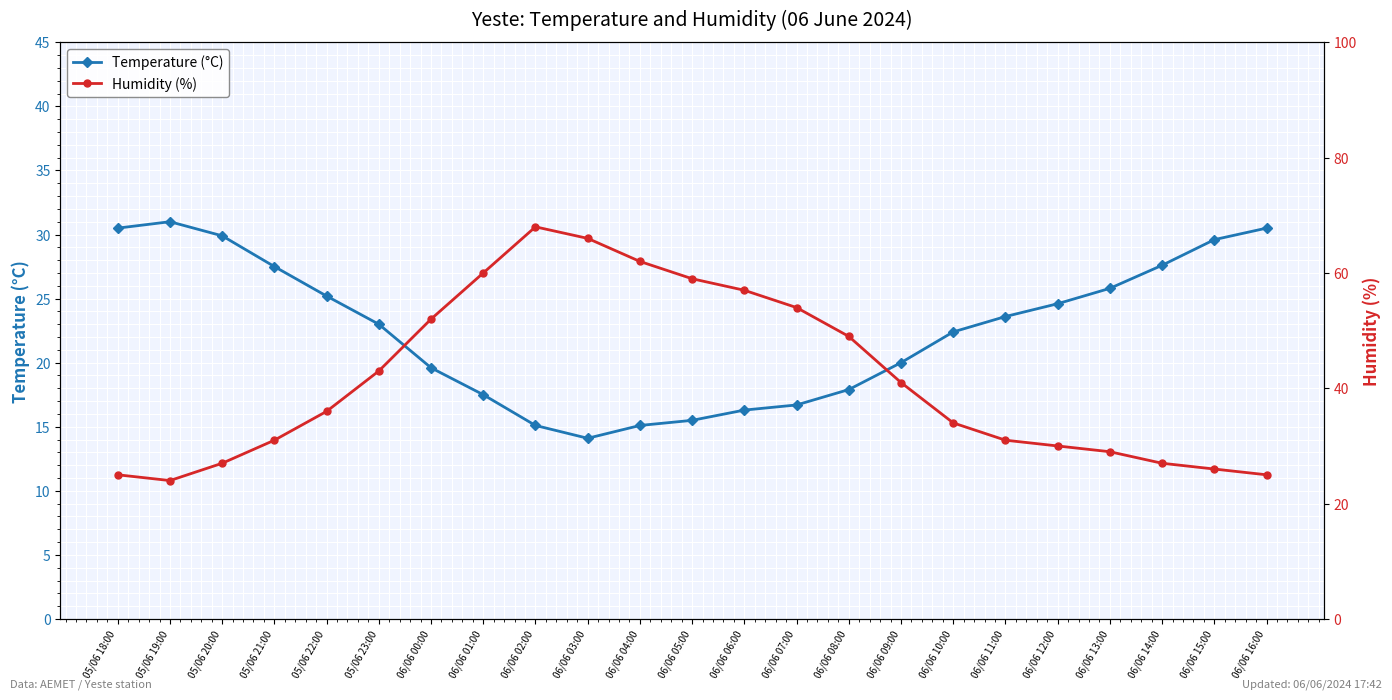

How many lines are shown in the chart?

2